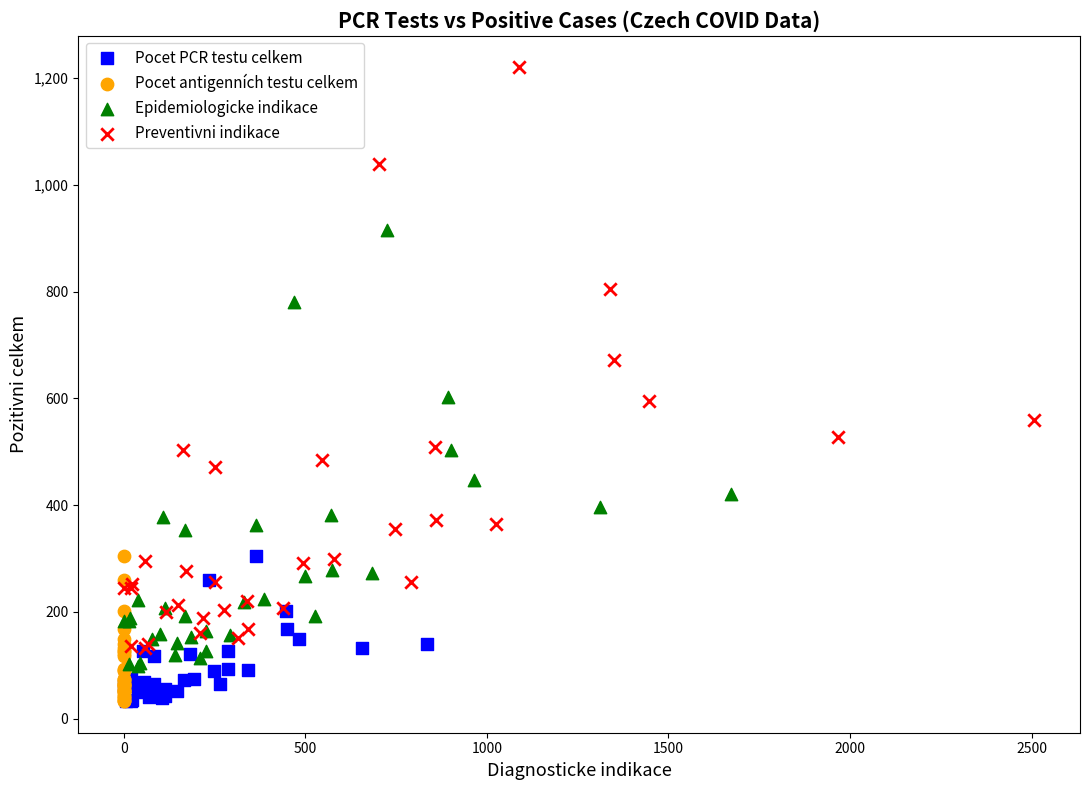

Which series contains the highest Y value?

Preventivni indikace